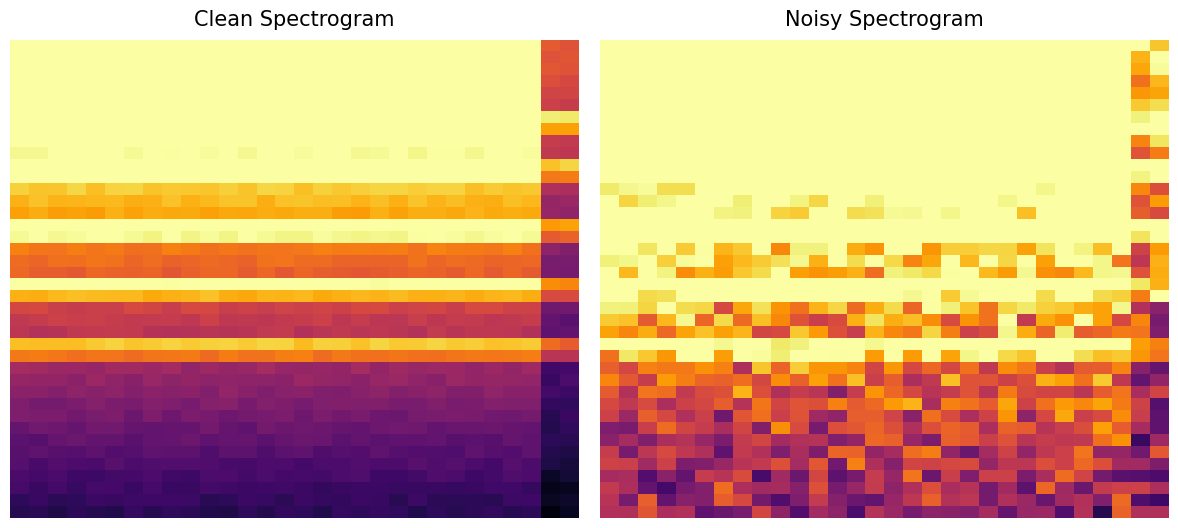

What is the spread (max minus min) of values at 17?

0.7